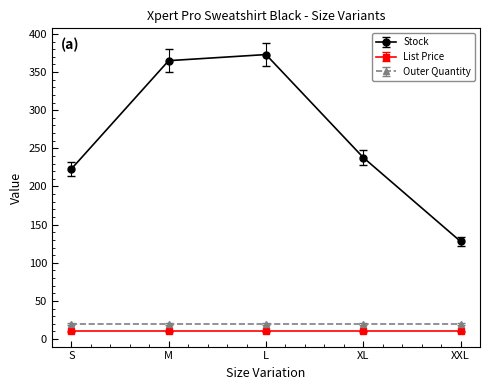

True or false: List Price has more than 2 interior local peaks.

False